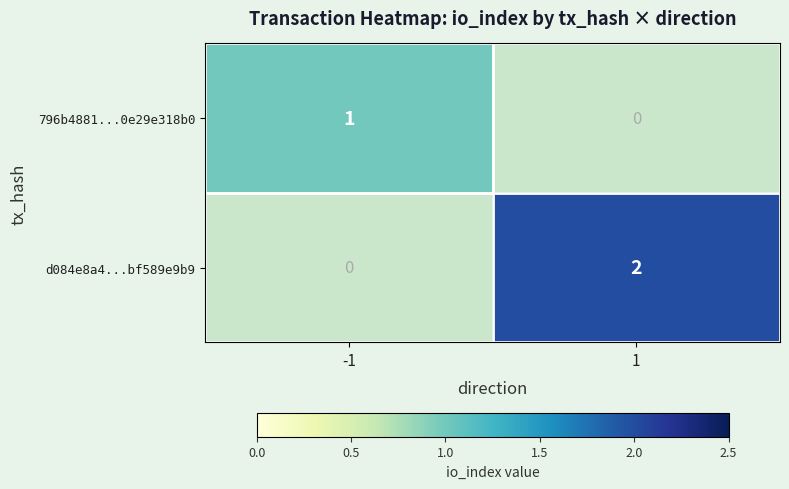

What is the difference between the maximum and minimum values in the 796b4881...0e29e318b0 series?

1